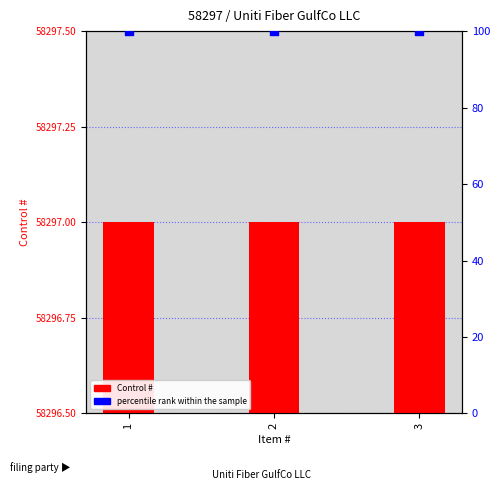

Which series contains the highest Y value?

Control #